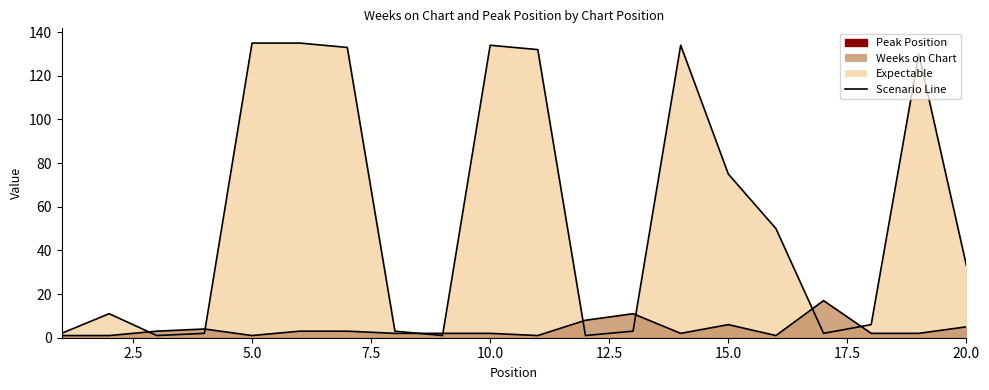

True or false: Weeks on Chart and Peak Position cross at least once.

True